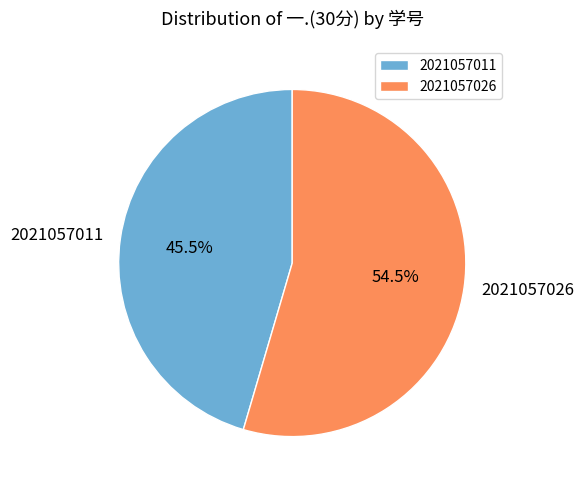

Which category has the biggest portion of the pie?

2021057026